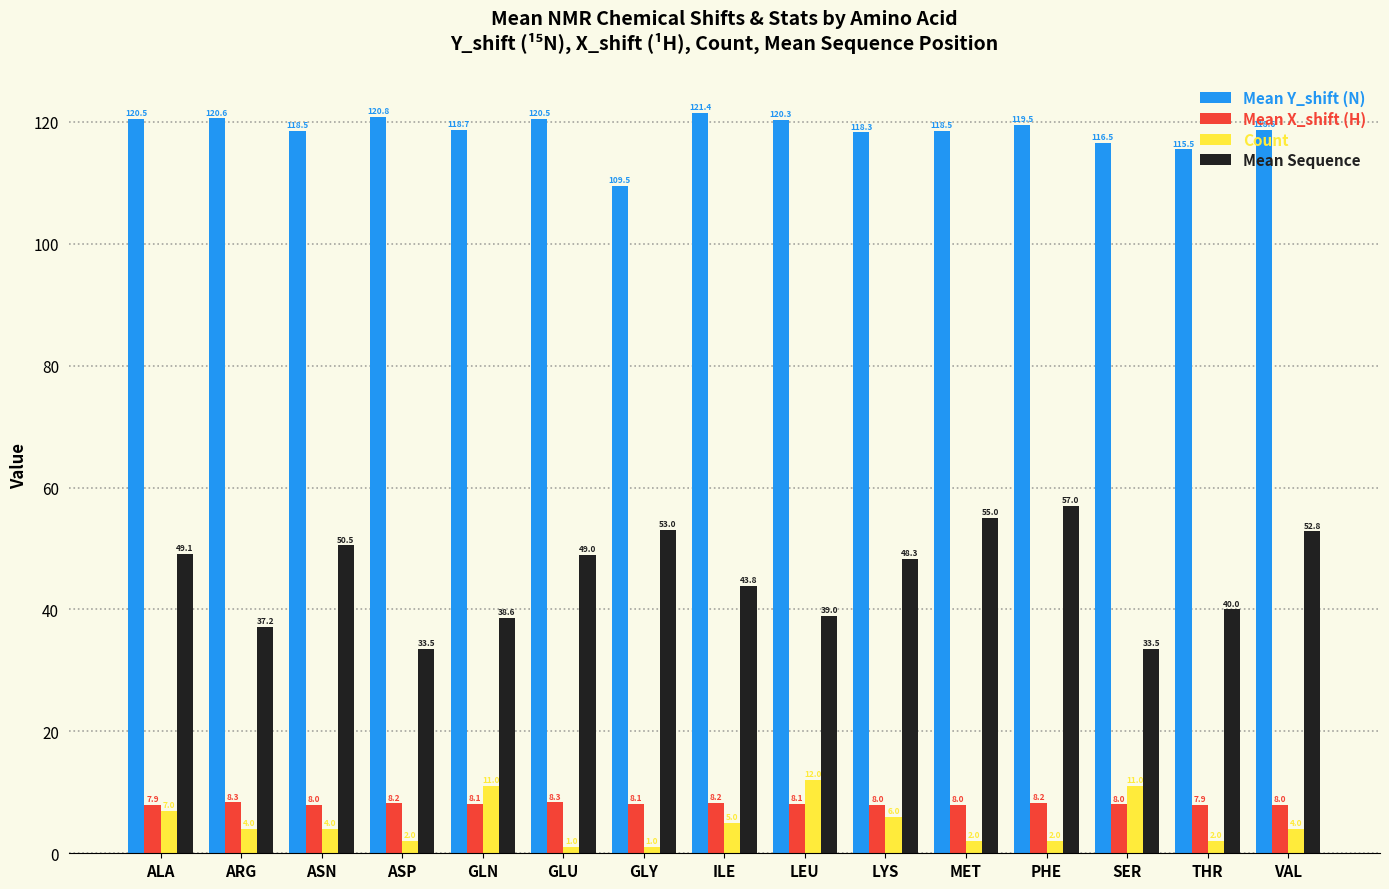

How many categories are shown in the chart?

15